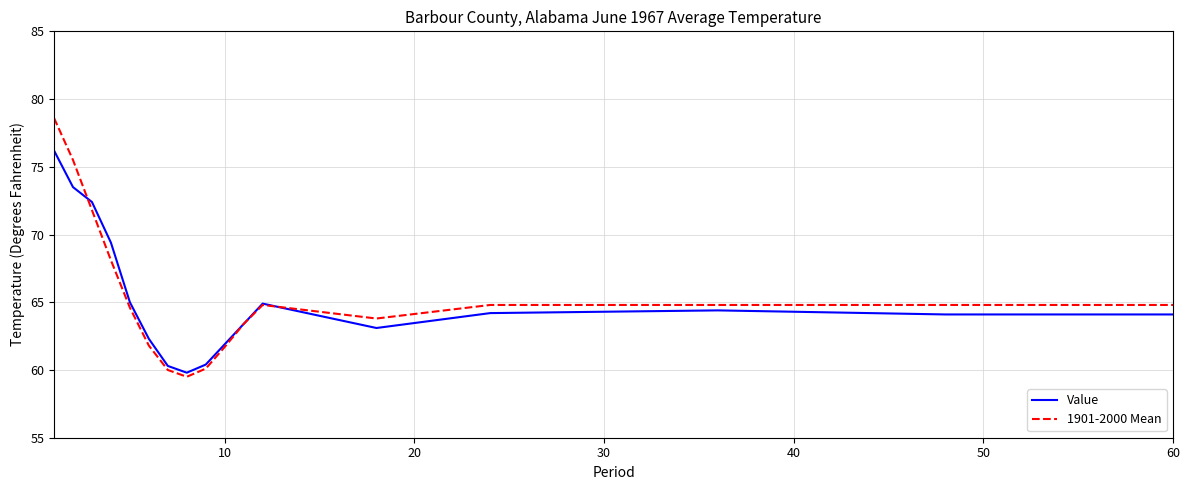

Which series has the widest spread of values?

1901-2000 Mean